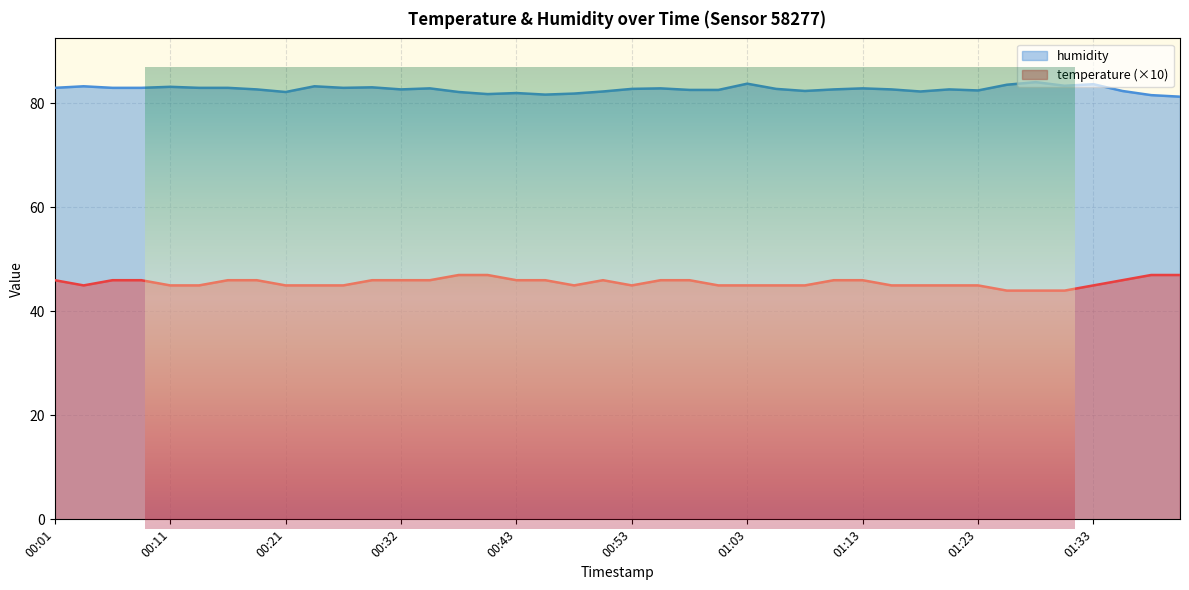

Where is the first local minimum for temperature?

00:03